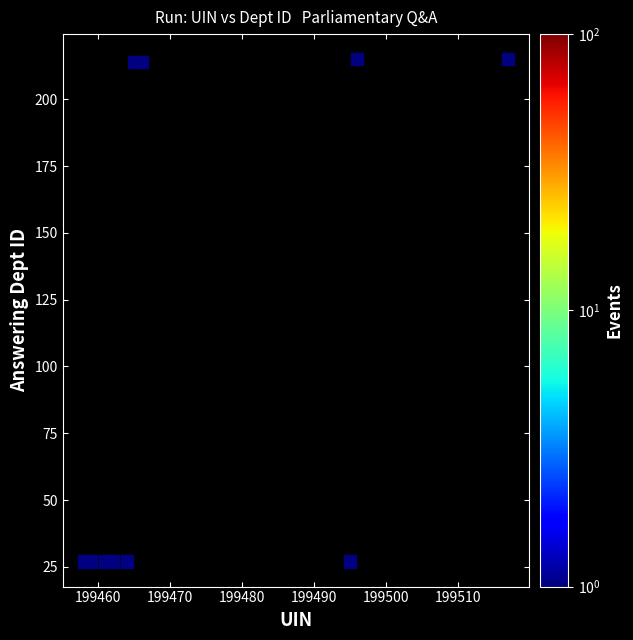

What is the range of X values (max minus min)?

59